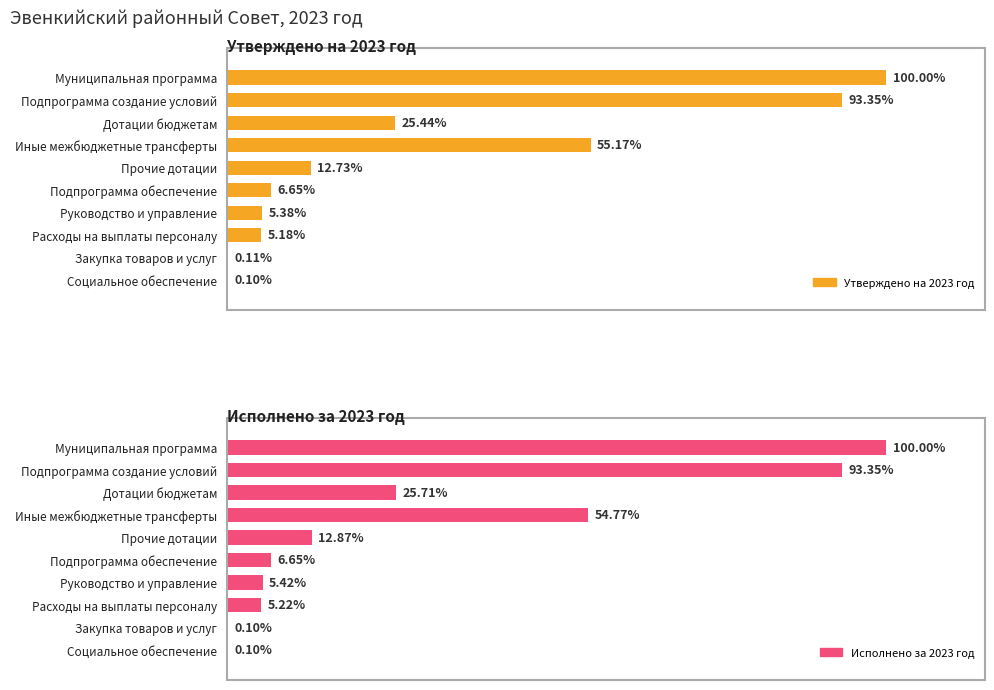

List the labels in order of Утверждено на 2023 год value, largest first.

Муниципальная программа, Подпрограмма создание условий, Иные межбюджетные трансферты, Дотации бюджетам, Прочие дотации, Подпрограмма обеспечение, Руководство и управление, Расходы на выплаты персоналу, Закупка товаров и услуг, Социальное обеспечение